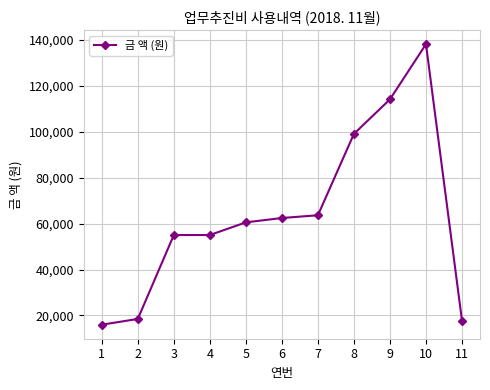

What is the ratio of the value at 10 to the value at 11?

7.8